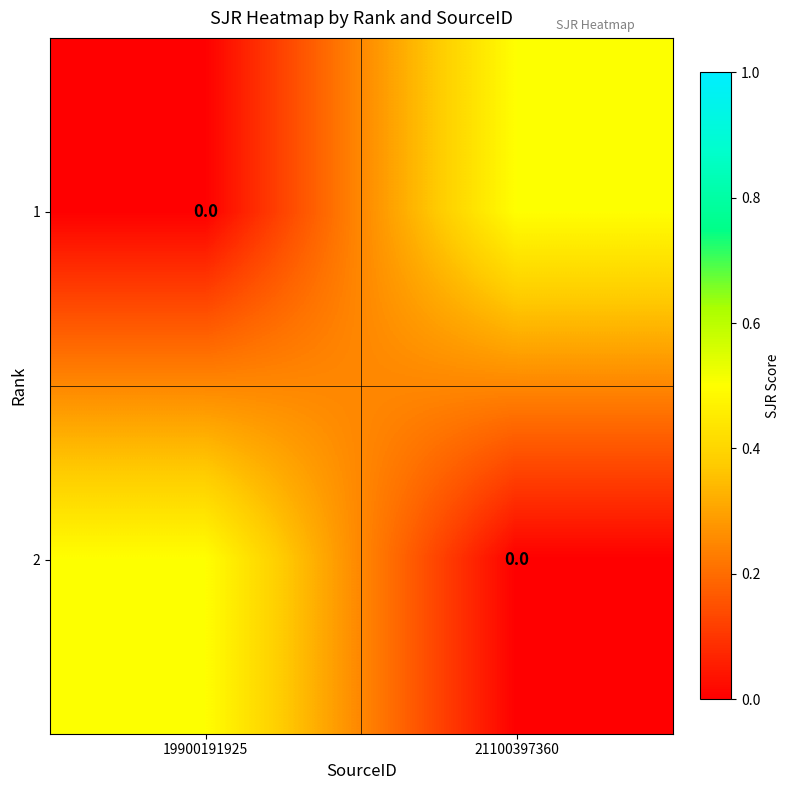

Is it true that 1 equals 0.5 at 21100397360?

True